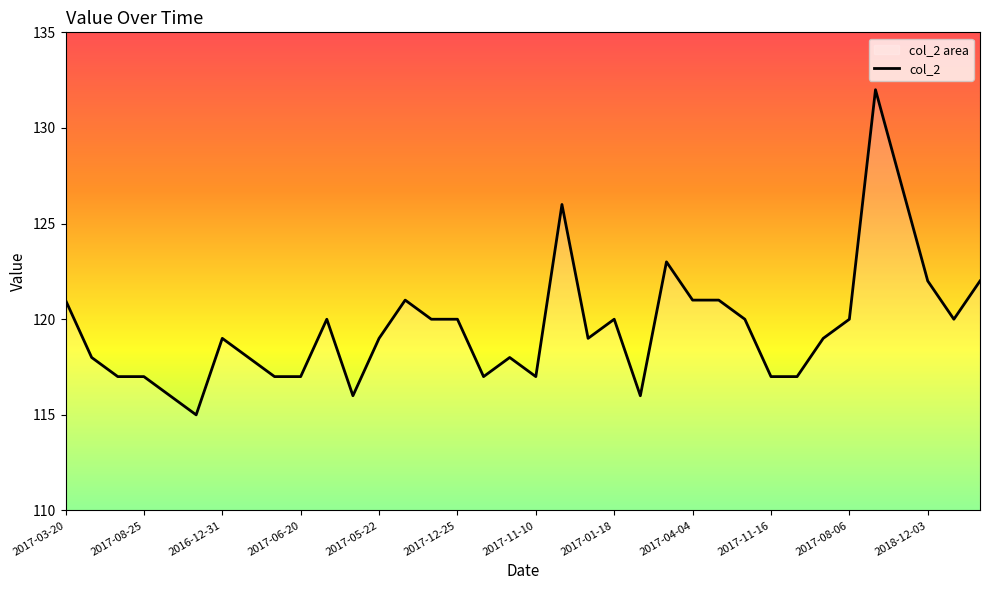

What is the difference between the maximum and minimum values?

17